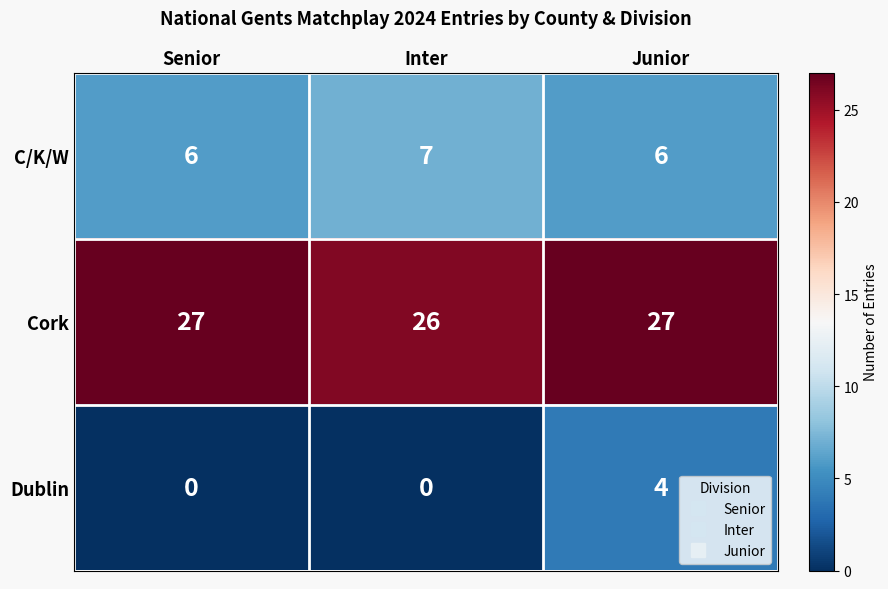

What is the spread (max minus min) of values at Senior?

27